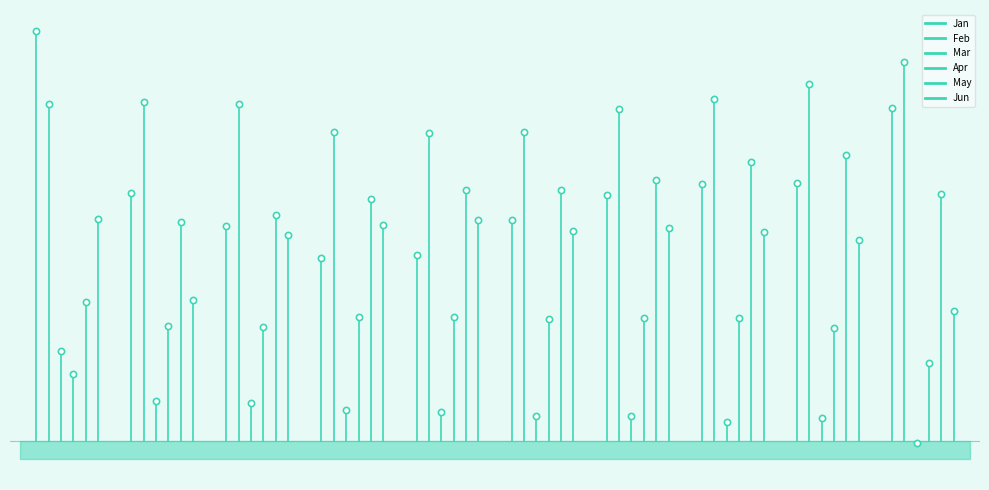

Which series has the largest total across all categories?

Jan